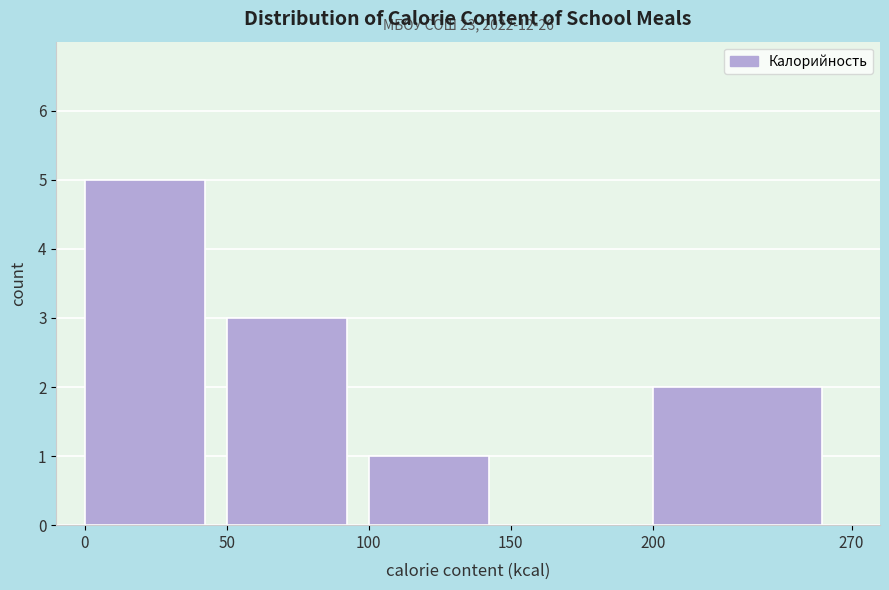

Which range on the x-axis has the tallest bar?

0 to 50